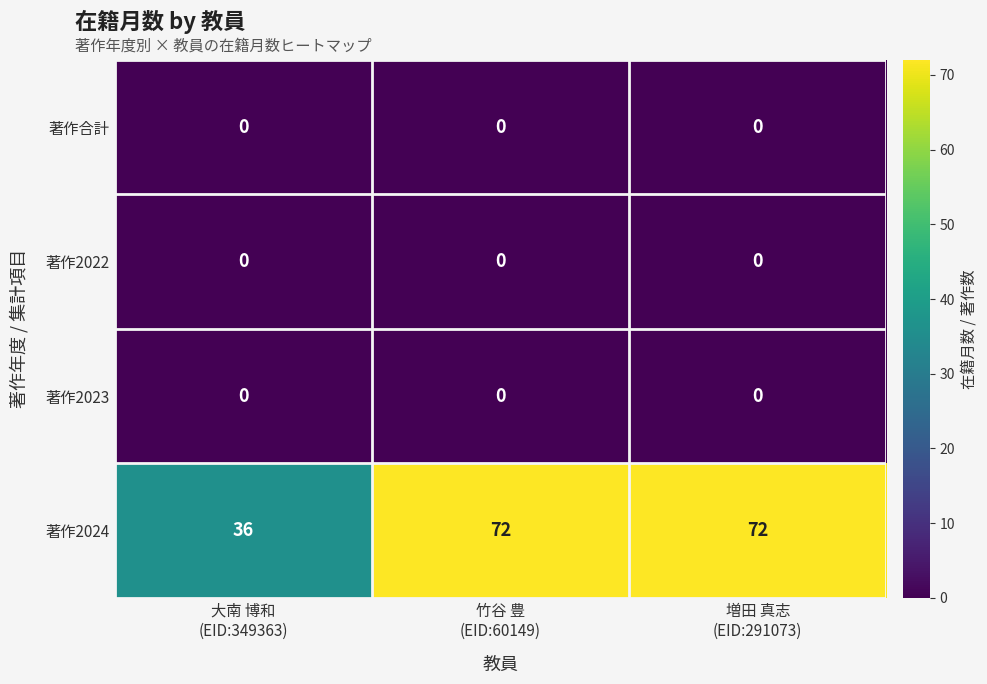

Count the 著作2024 values in the range 36 to 72.

3